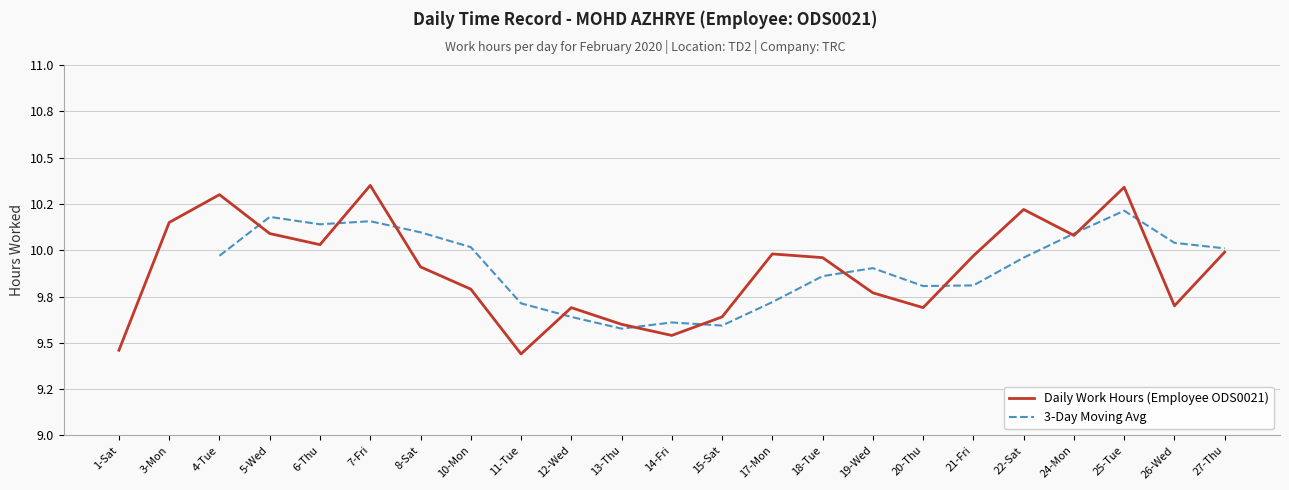

Is it true that the value at 8-Sat is 9.9?

True